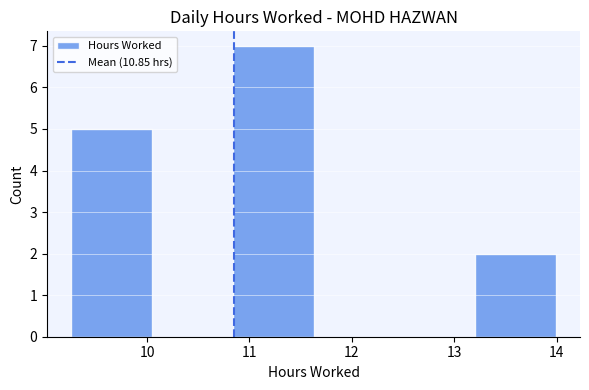

How tall is the bar that spans 9.3 to 10.0 on the x-axis? Neither the bar edges nor the heights are printed on the chart, so give them approximately, as read against the axes.

5